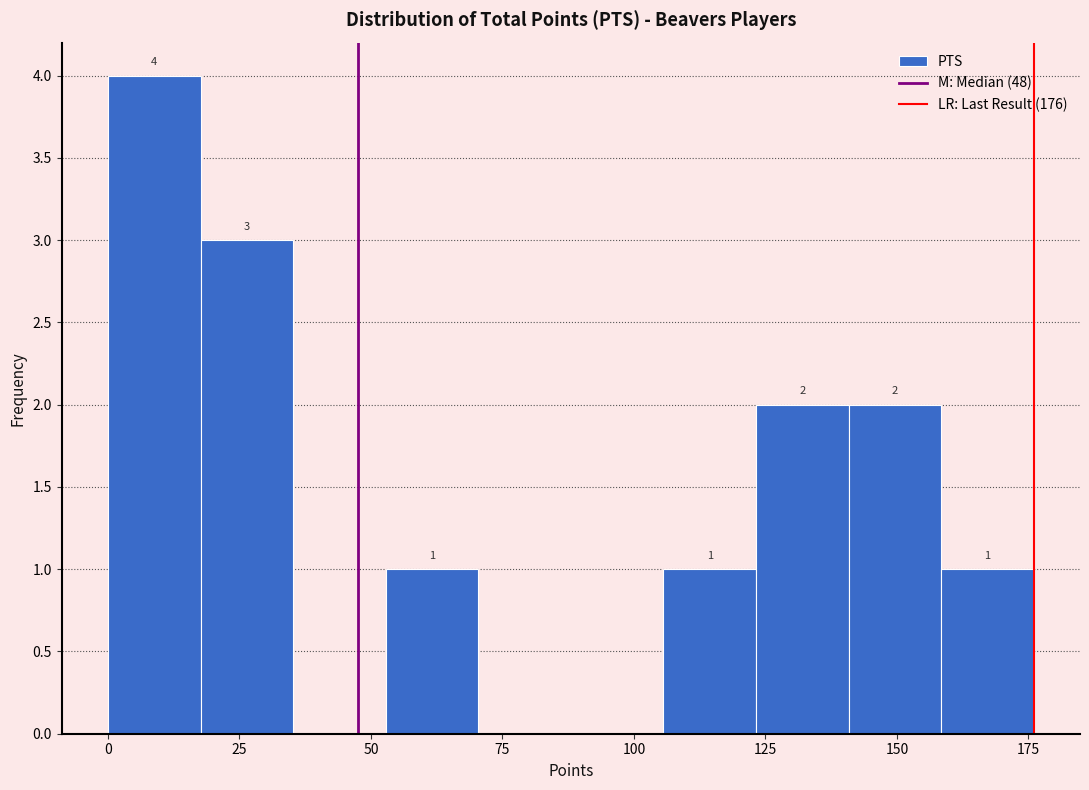

Read against the x-axis, roughly where is the centre of the tallest bar?

10